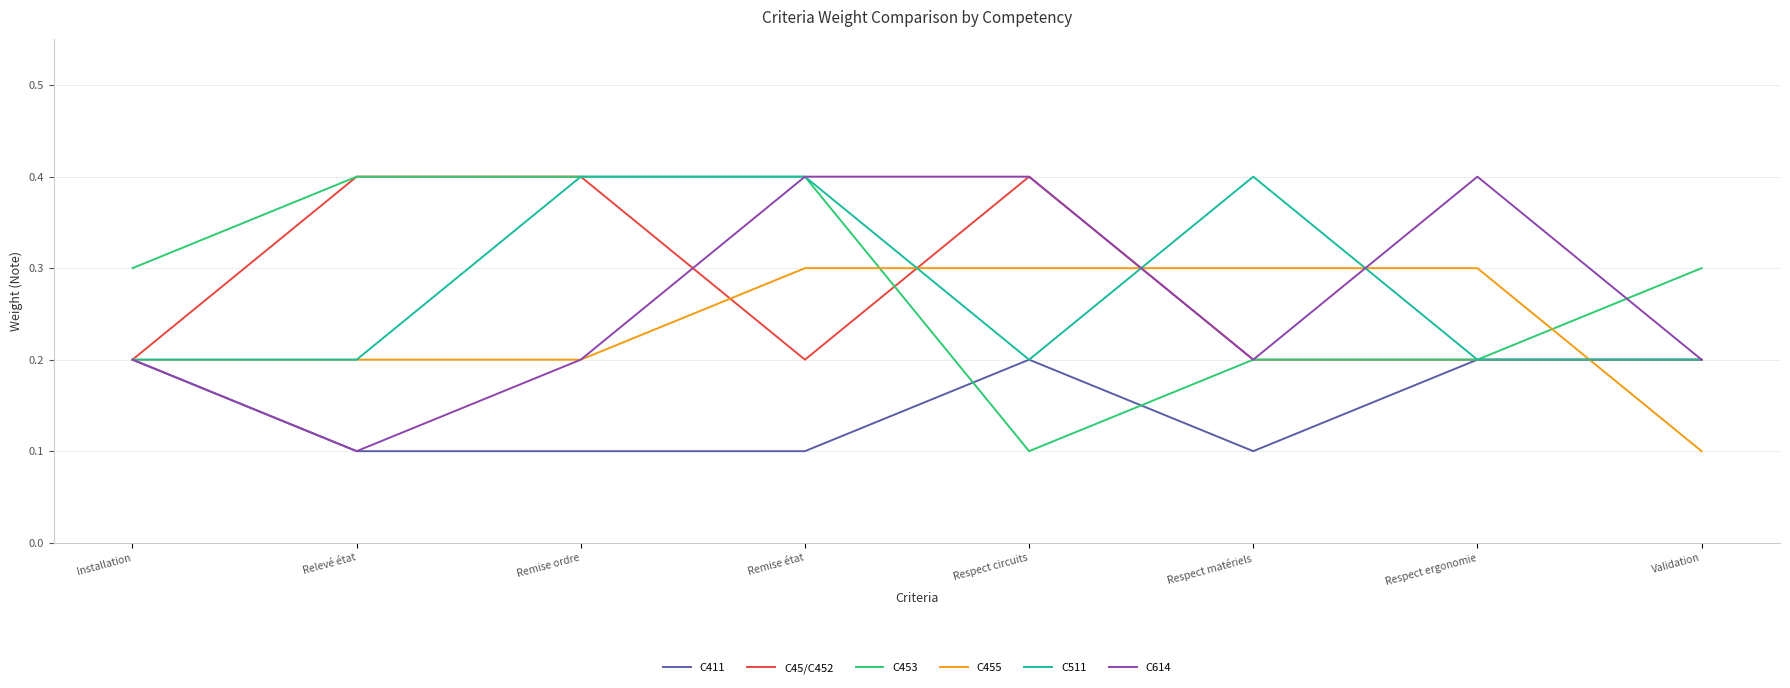

Reading left to right, extract all data points from this chart.

C411: Installation=0.2	Relevé état=0.1	Remise ordre=0.1	Remise état=0.1	Respect circuits=0.2	Respect matériels=0.1	Respect ergonomie=0.2	Validation=0.2
C45/C452: Installation=0.2	Relevé état=0.4	Remise ordre=0.4	Remise état=0.2	Respect circuits=0.4	Respect matériels=0.2	Respect ergonomie=0.2	Validation=0.2
C453: Installation=0.3	Relevé état=0.4	Remise ordre=0.4	Remise état=0.4	Respect circuits=0.1	Respect matériels=0.2	Respect ergonomie=0.2	Validation=0.3
C455: Installation=0.2	Relevé état=0.2	Remise ordre=0.2	Remise état=0.3	Respect circuits=0.3	Respect matériels=0.3	Respect ergonomie=0.3	Validation=0.1
C511: Installation=0.2	Relevé état=0.2	Remise ordre=0.4	Remise état=0.4	Respect circuits=0.2	Respect matériels=0.4	Respect ergonomie=0.2	Validation=0.2
C614: Installation=0.2	Relevé état=0.1	Remise ordre=0.2	Remise état=0.4	Respect circuits=0.4	Respect matériels=0.2	Respect ergonomie=0.4	Validation=0.2